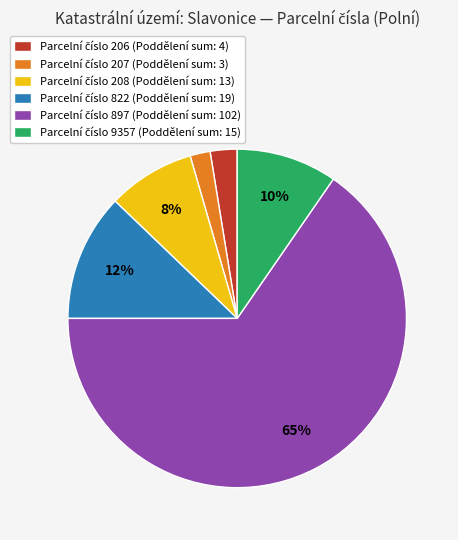

Is there any slice that represents more than half of the pie?

Yes